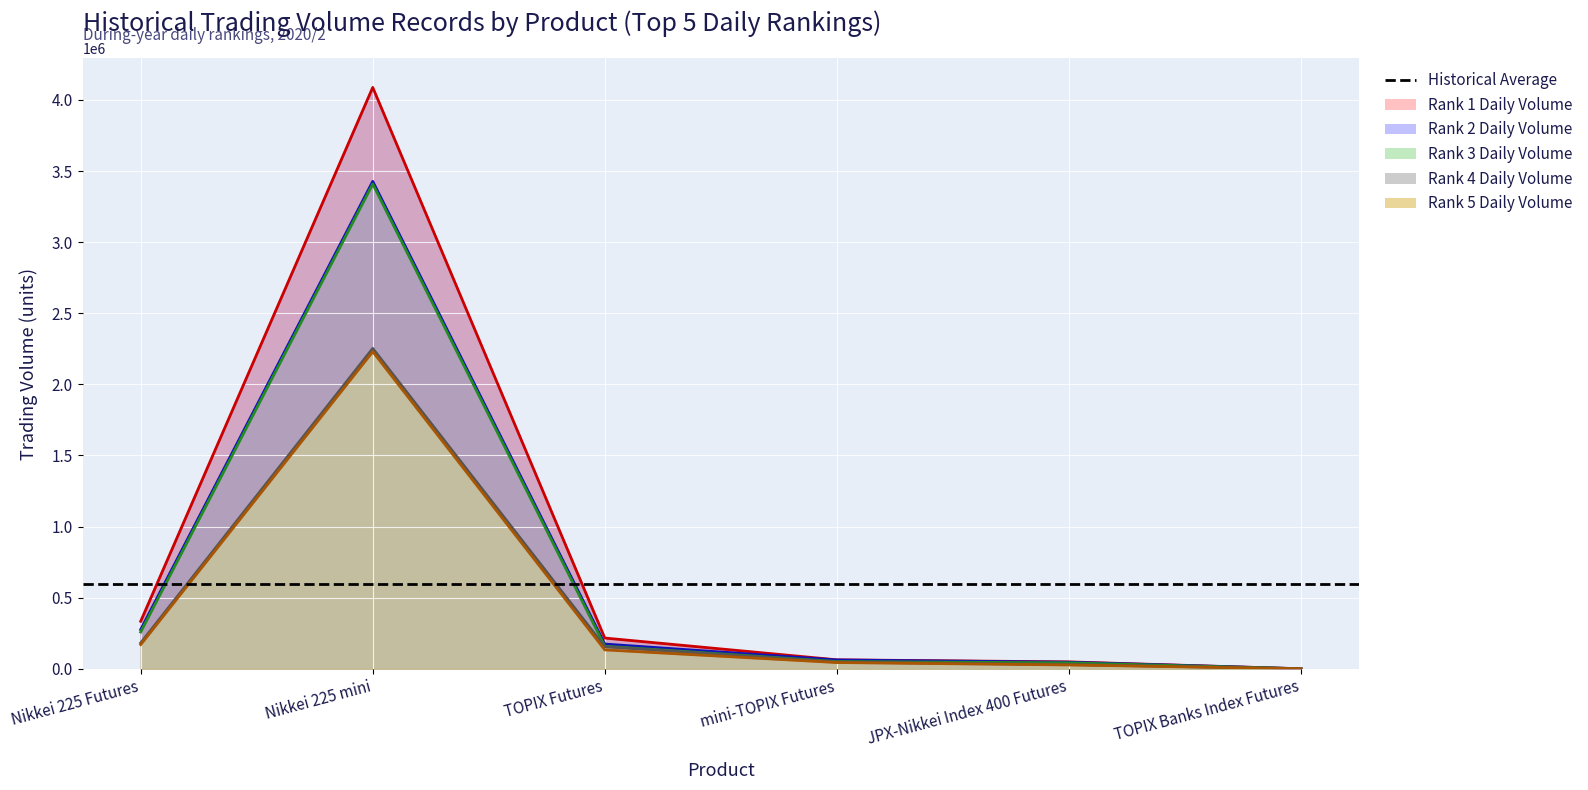

List the labels in order of Rank 2 Daily Volume value, smallest first.

TOPIX Banks Index Futures, JPX-Nikkei Index 400 Futures, mini-TOPIX Futures, TOPIX Futures, Nikkei 225 Futures, Nikkei 225 mini